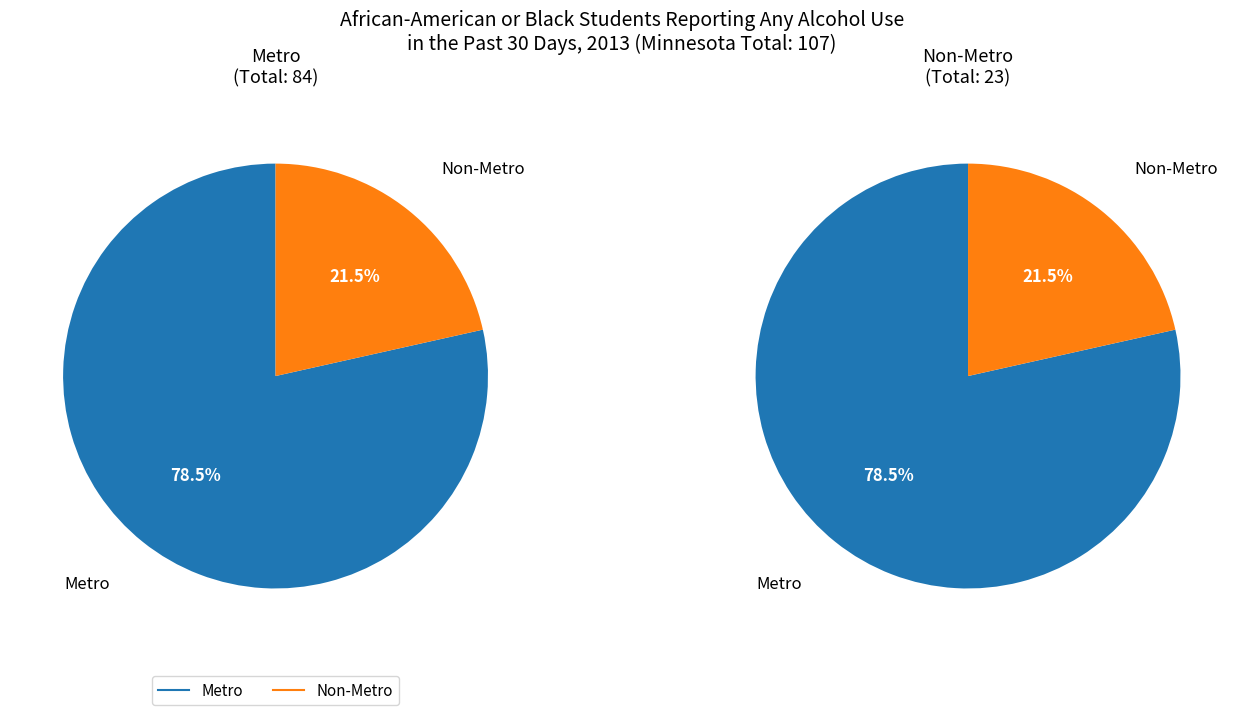

True or false: Non-Metro accounts for 21% of the total.

True